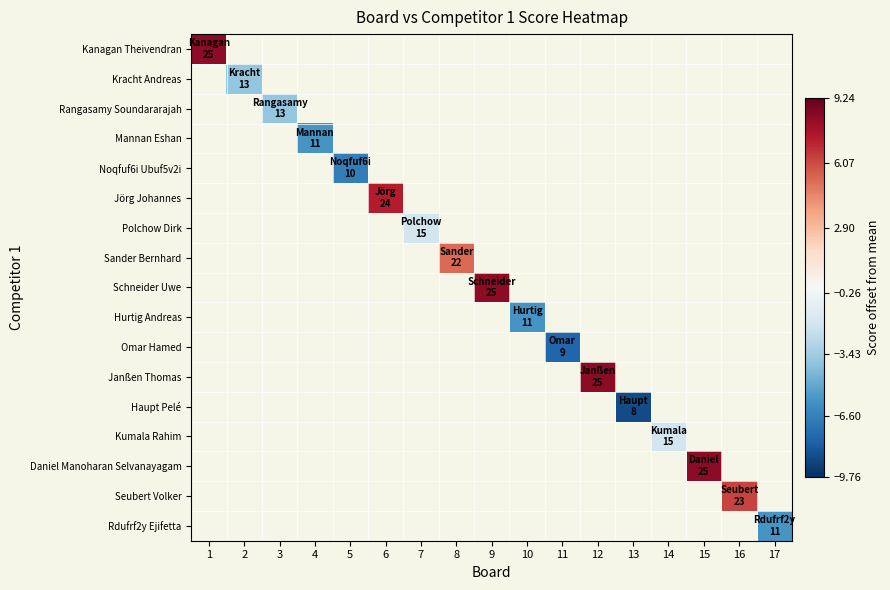

Count the number of data series in this chart.

17